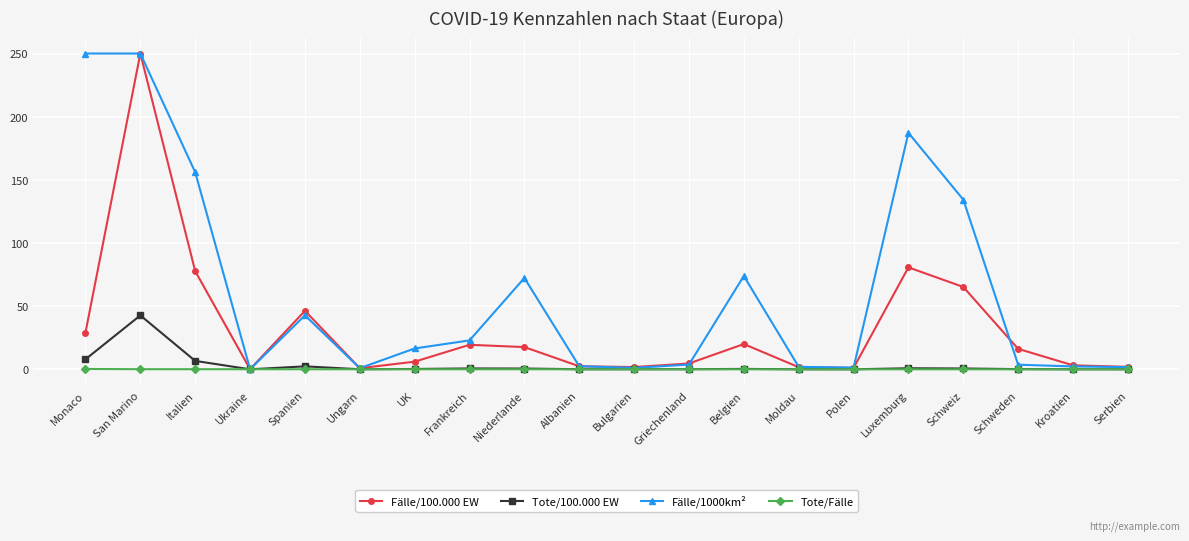

What are all the series names shown in the legend?

Fälle/100.000 EW, Tote/100.000 EW, Fälle/1000km², Tote/Fälle